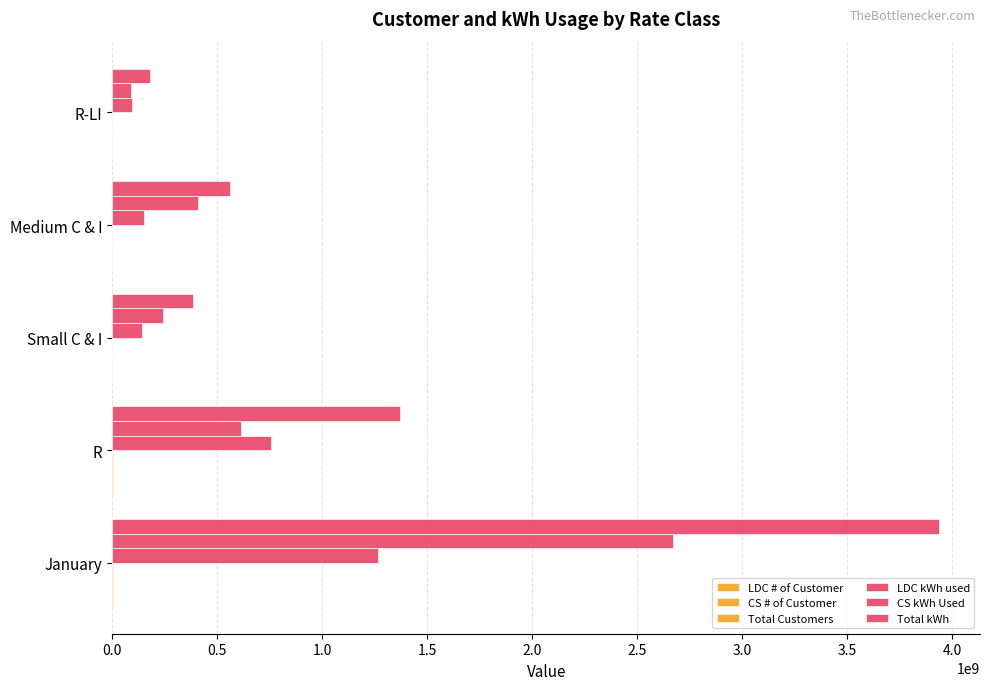

Count the number of data series in this chart.

6